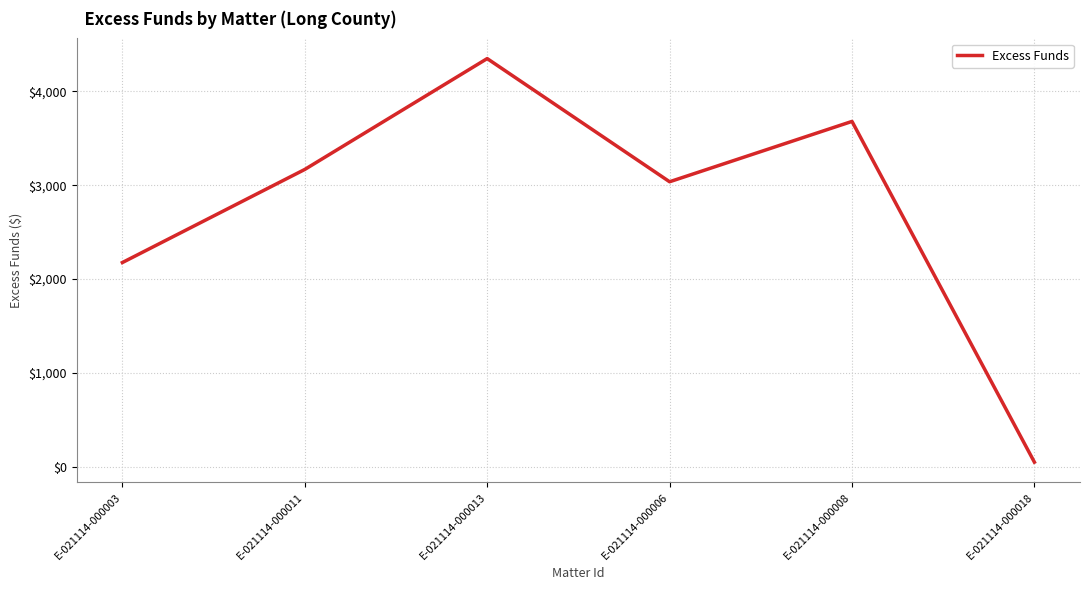

At which label is the value closest to 2199?

E-021114-000003